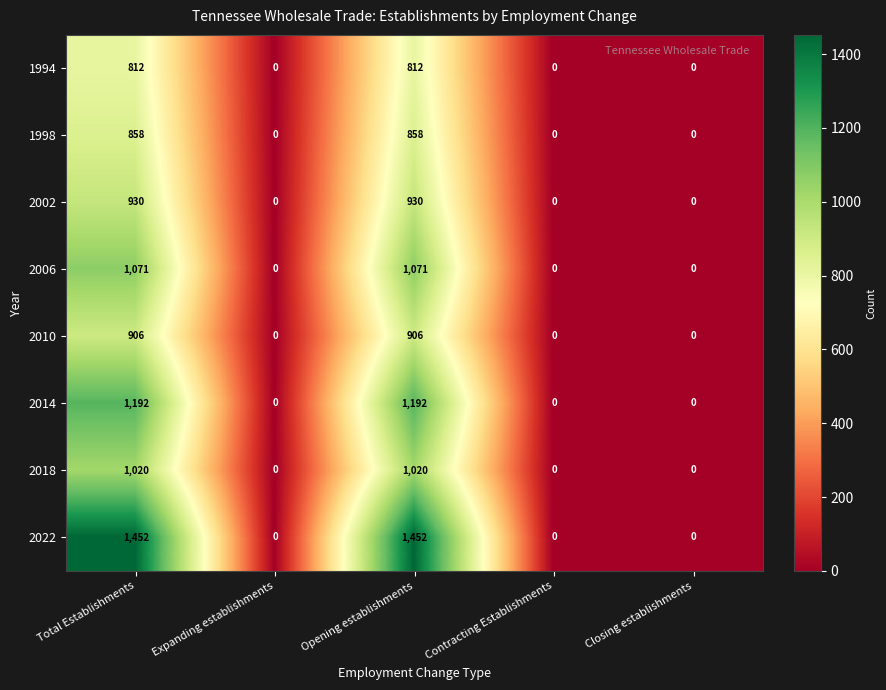

What is the sum of all 2006 values?

2142